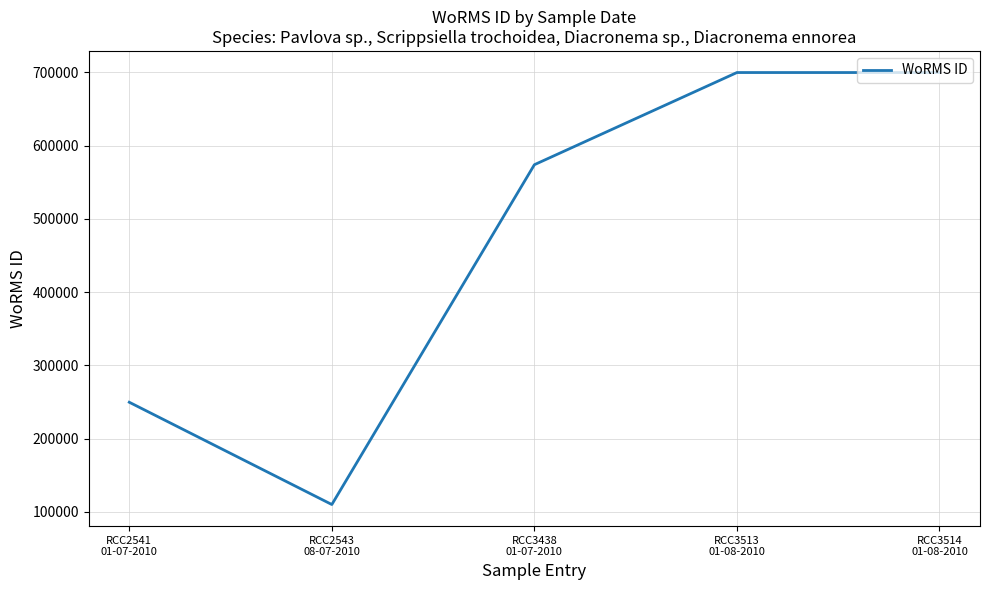

At which category does the data reach its first local valley?

RCC2543
08-07-2010